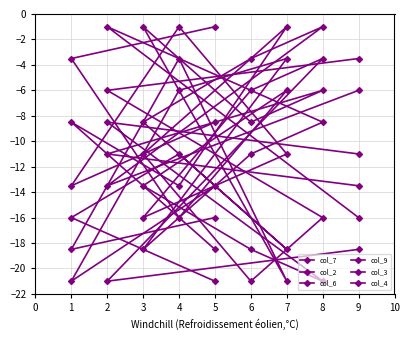

How many distinct data groups are displayed?

6